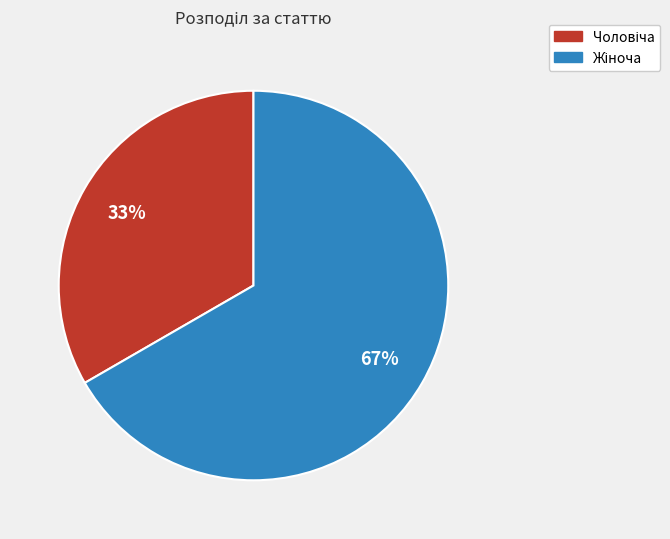

Does any single category account for the majority?

Yes